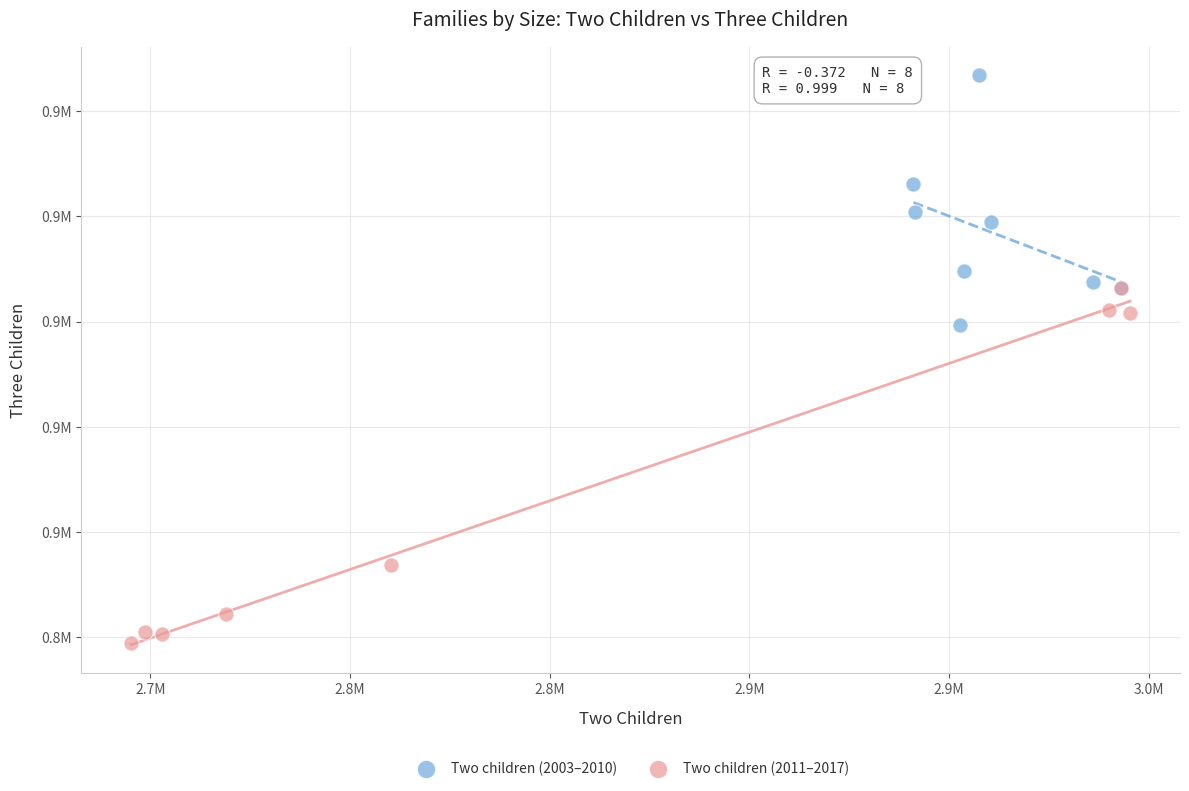

What are all the series names shown in the legend?

Two children (2003–2010), Two children (2011–2017)